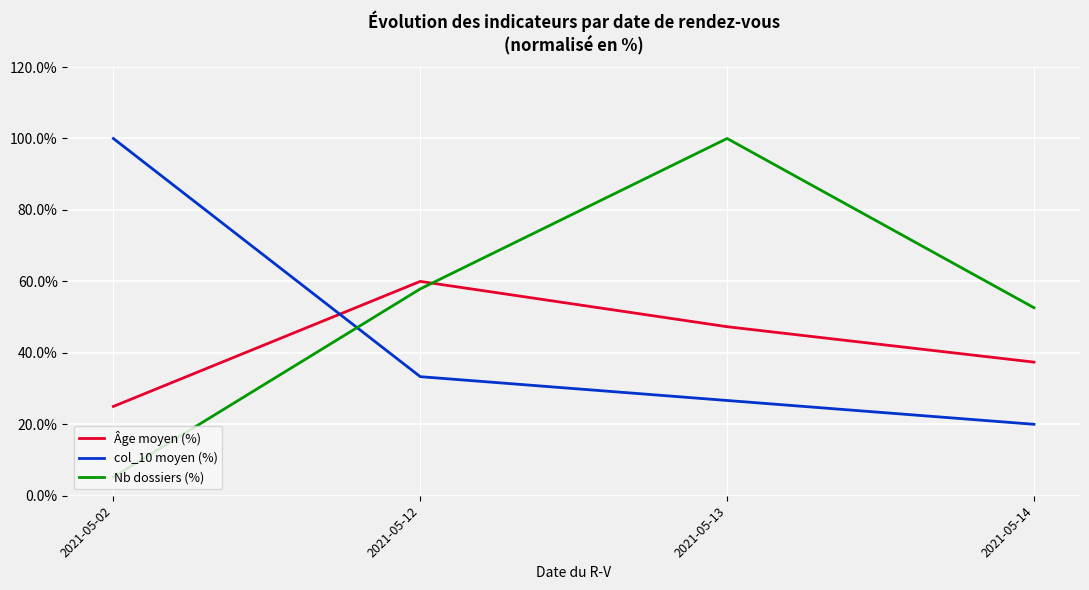

Rank the series at 2021-05-14 from lowest to highest value.

col_10 moyen (%), Âge moyen (%), Nb dossiers (%)